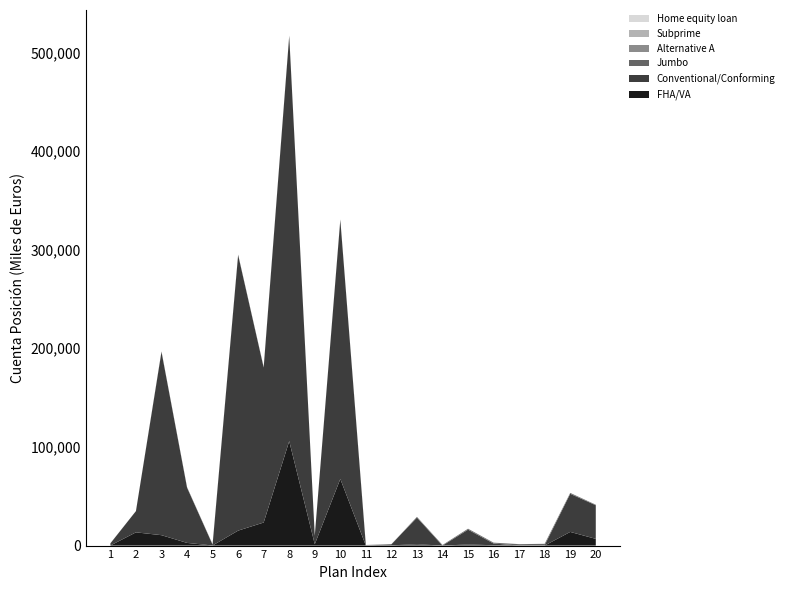

Reading left to right, list all the values displayed in this chart.

FHA/VA: 98	13424	10541	2714	95	15177	23379	105880	1377	67528	3	285	1313	4	1112	358	10	50	13856	6819
Conventional/Conforming: 2169	21543	185824	56058	834	279336	157123	410631	8642	262624	6	1020	27110	5	15031	1743	27	313	38631	34092
Jumbo: 63	33	480	455	379	443	444	455	99	409	553	99	676	582	926	837	1409	1409	875	501
Alternative A: 1	2	1	1	1	1	1	1	1	1	1	1	1	1	1	1	1	1	1	1
Subprime: 65	36	67	32	55	72	97	68	74	83	91	75	38	9	57	48	48	35	41	42
Home equity loan: 1	2	8	10	3	4	6	5	7	9	11	12	13	14	15	16	17	18	19	20